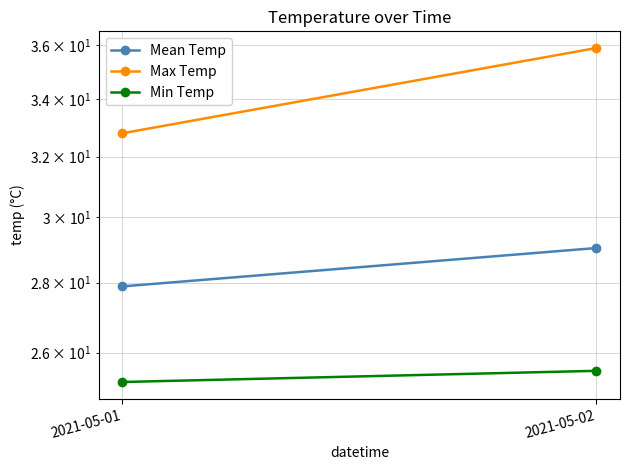

What is the difference between the Mean Temp values at 2021-05-01 and 2021-05-02?

1.2